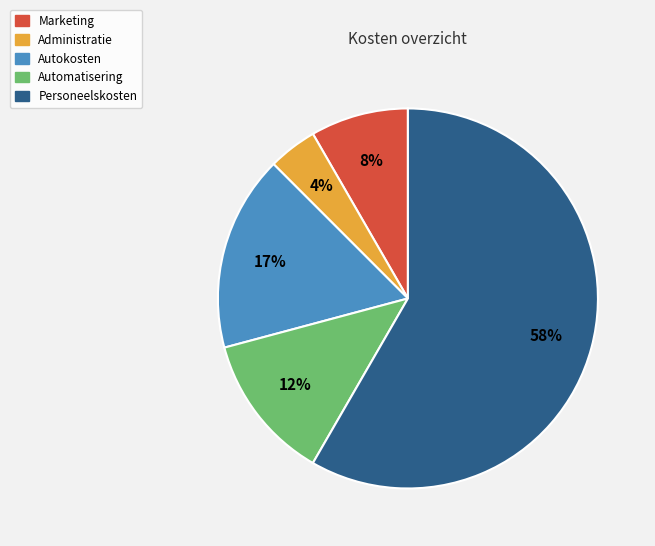

How many segments does this pie chart have?

5